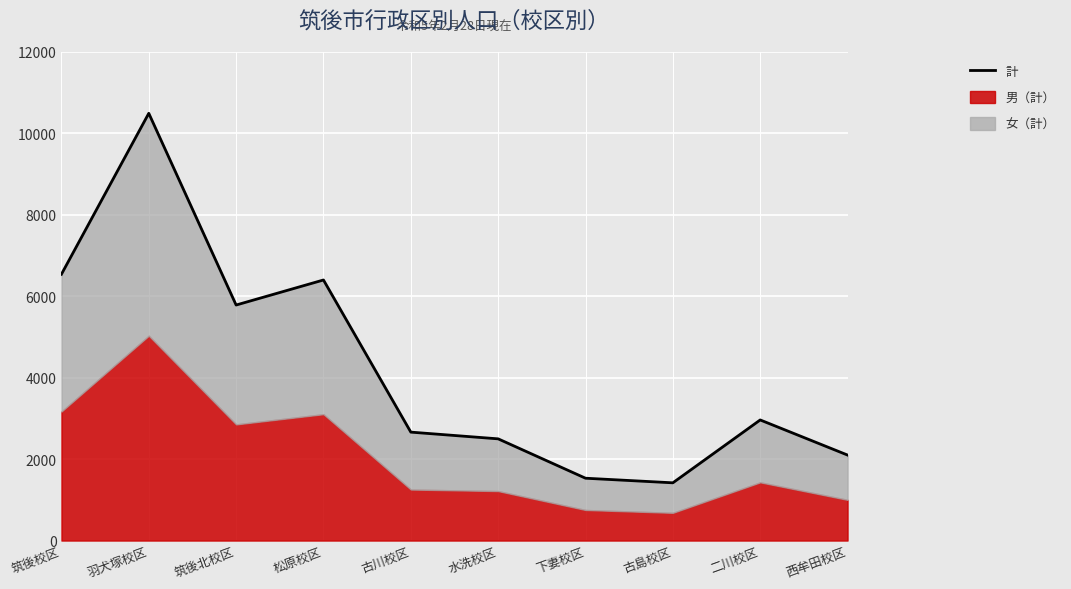

What position from the right is 古川校区?

6